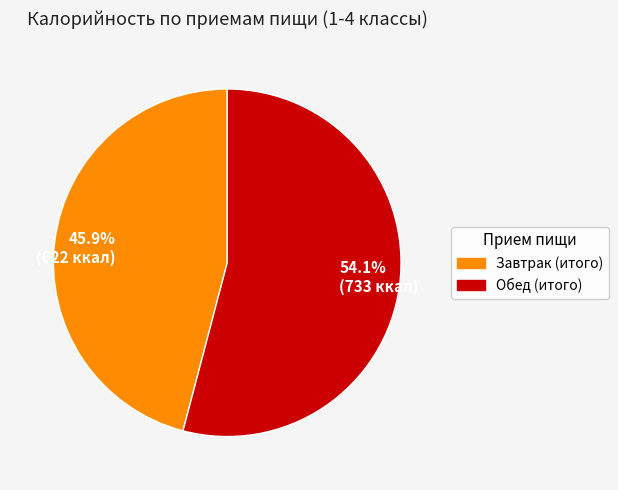

Which has a higher value, 45.9% (622 ккал) or 54.1% (733 ккал)?

54.1% (733 ккал)